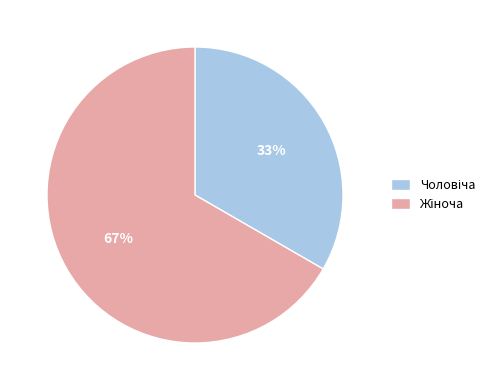

To the nearest percent, what is the average slice percentage?

50%